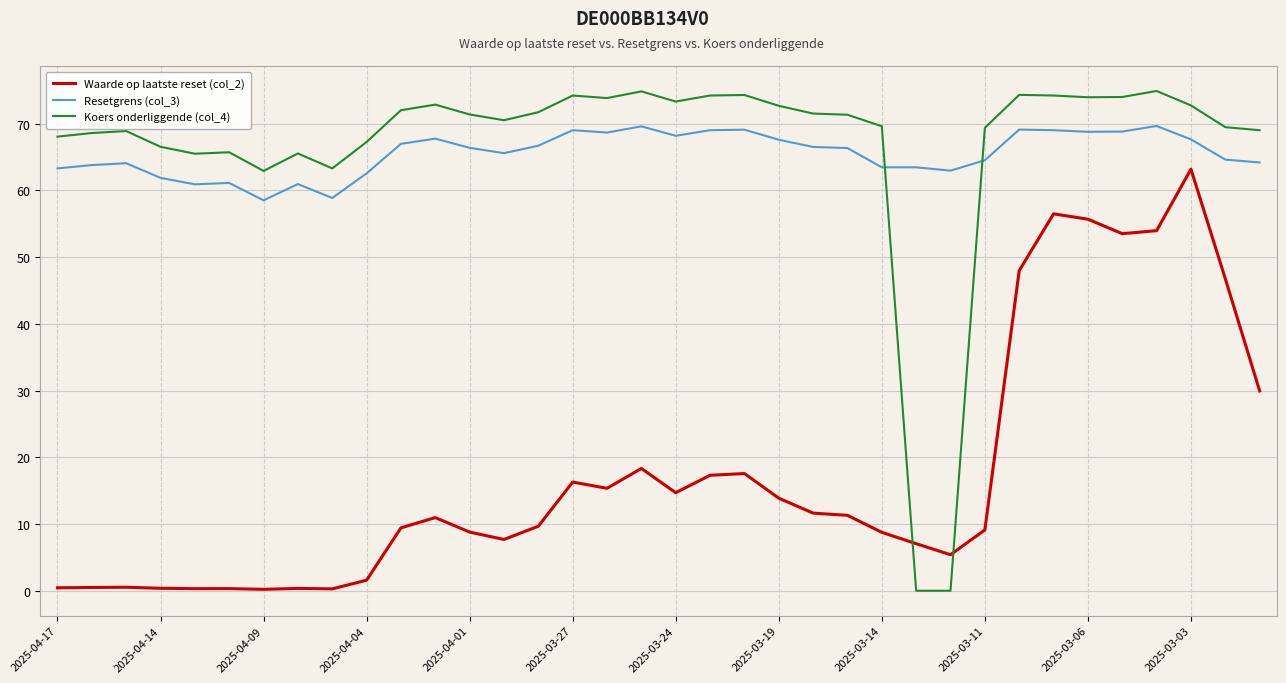

What is the difference between the maximum and second lowest values in the Resetgrens (col_3) series?

10.8